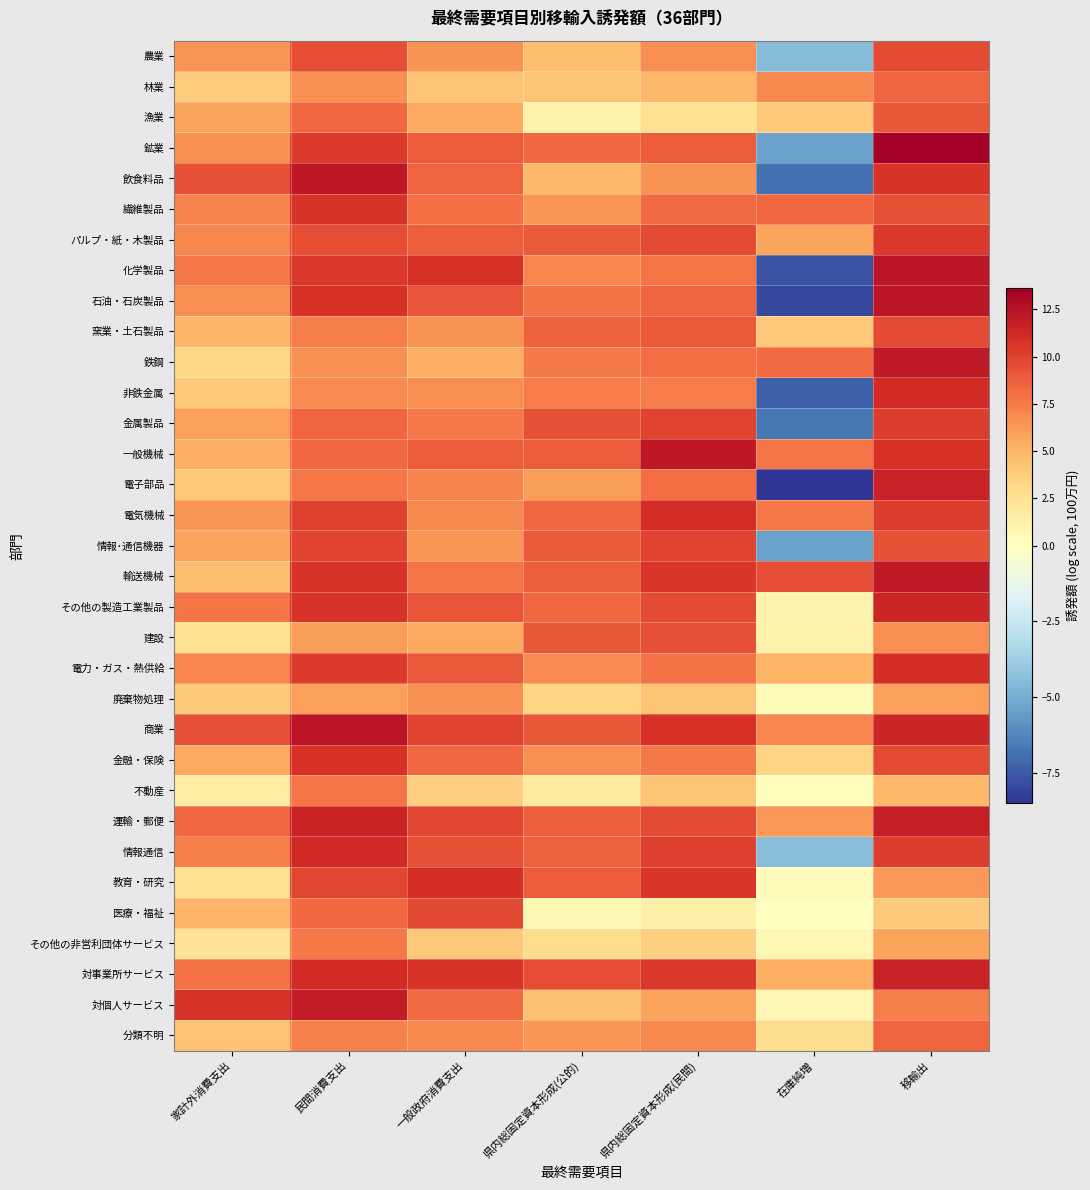

Which category has the lowest value across all series?

在庫純増